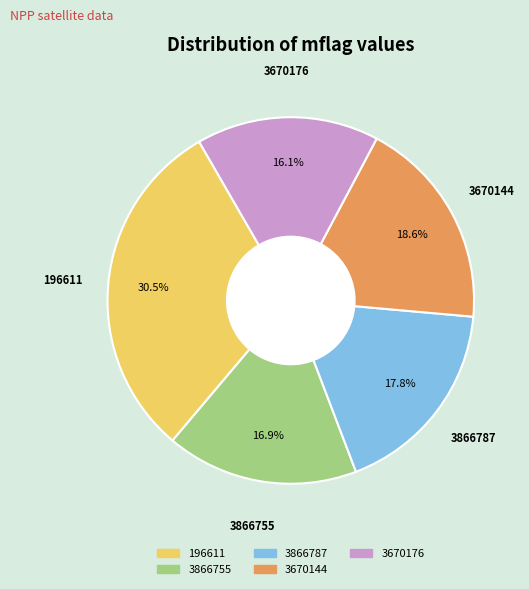

Is there a majority slice in this chart?

No